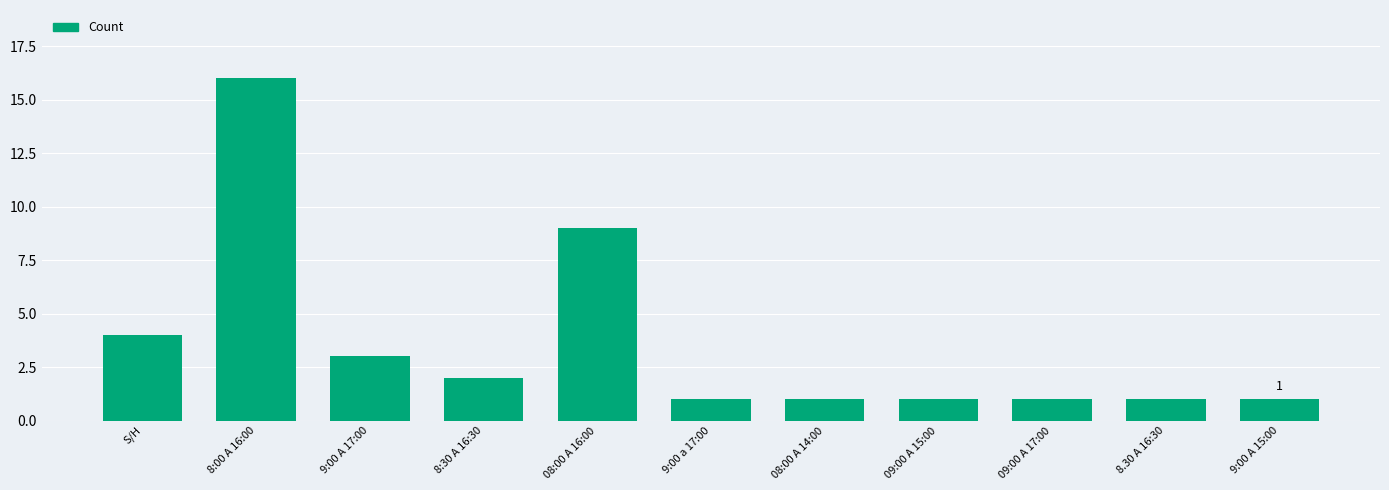

The chart shows a value of 16 at 8:00 A 16:00. True or false?

True